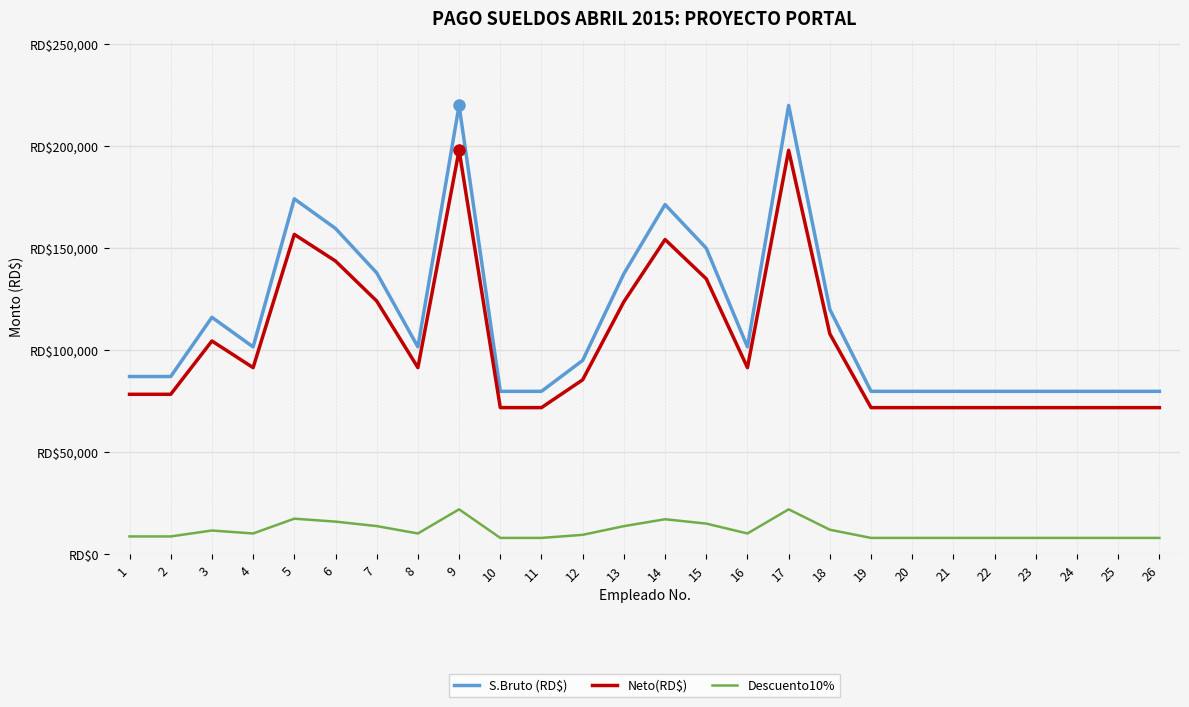

Reading left to right, extract all data points from this chart.

S.Bruto (RD$): 1=87100.0	2=87100.0	3=116133.3	4=101616.7	5=174200.0	6=159683.3	7=137908.3	8=101616.7	9=220000.0	10=79841.7	11=79841.7	12=95000.0	13=137500.0	14=171400.0	15=150000.0	16=101616.7	17=220000.0	18=120000.0	19=79841.7	20=79841.7	21=79841.7	22=79841.7	23=79841.7	24=79841.7	25=79841.7	26=79841.7
Neto(RD$): 1=78390.0	2=78390.0	3=104520.0	4=91455.0	5=156780.0	6=143715.0	7=124117.5	8=91455.0	9=198000.0	10=71857.5	11=71857.5	12=85500.0	13=123750.0	14=154260.0	15=135000.0	16=91455.0	17=198000.0	18=108000.0	19=71854.5	20=71854.5	21=71854.5	22=71854.5	23=71854.5	24=71854.5	25=71854.5	26=71854.5
Descuento10%: 1=8710.0	2=8710.0	3=11613.3	4=10161.7	5=17420.0	6=15968.3	7=13790.8	8=10161.7	9=22000.0	10=7984.2	11=7984.2	12=9500.0	13=13750.0	14=17140.0	15=15000.0	16=10161.7	17=22000.0	18=12000.0	19=7984.2	20=7984.2	21=7984.2	22=7984.2	23=7984.2	24=7984.2	25=7984.2	26=7984.2